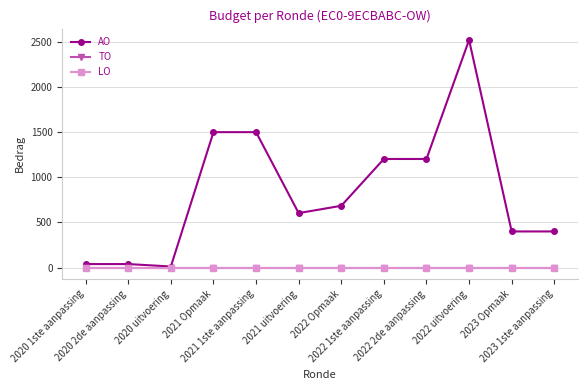

Is this an area chart (filled region under the line)?

No